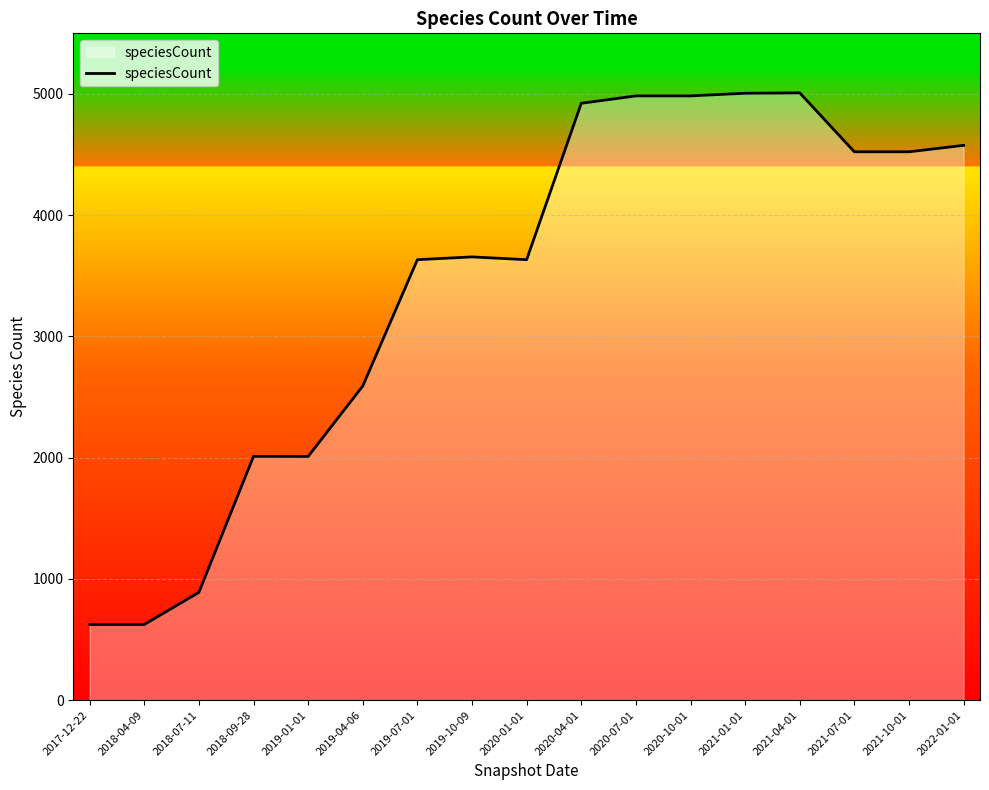

What is the difference between the maximum and minimum values?

4385